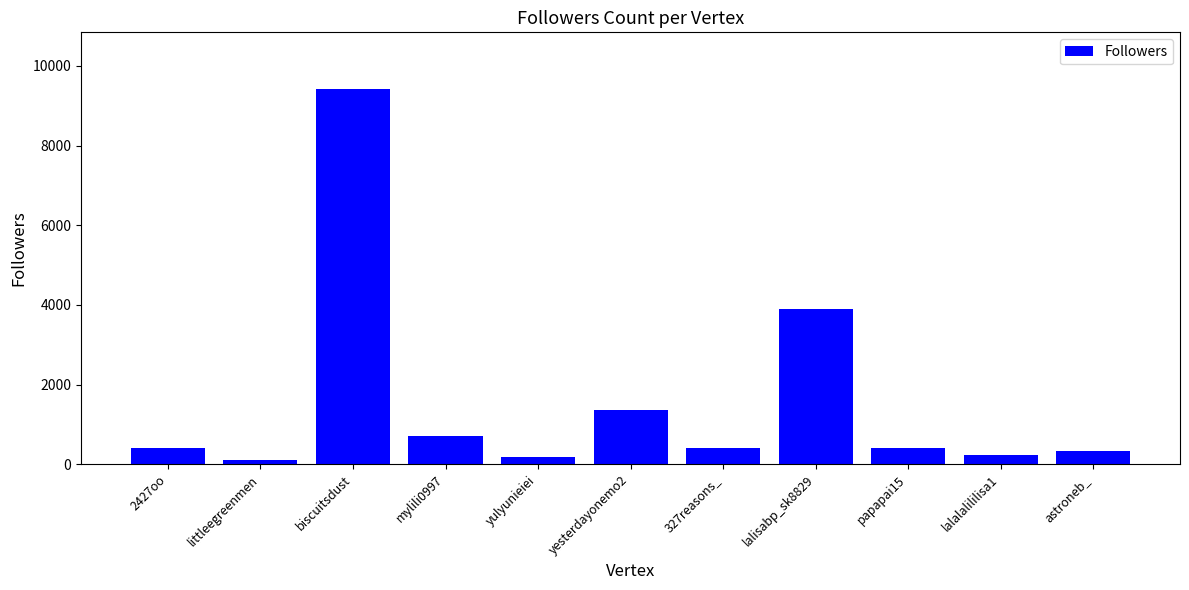

At which category does the chart reach its peak across all series?

biscuitsdust